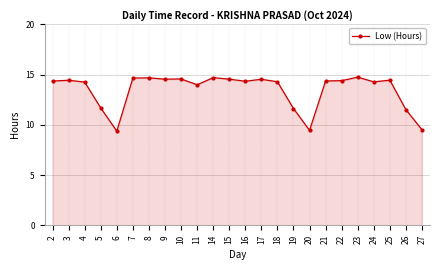

Does the chart have visible grid lines?

Yes